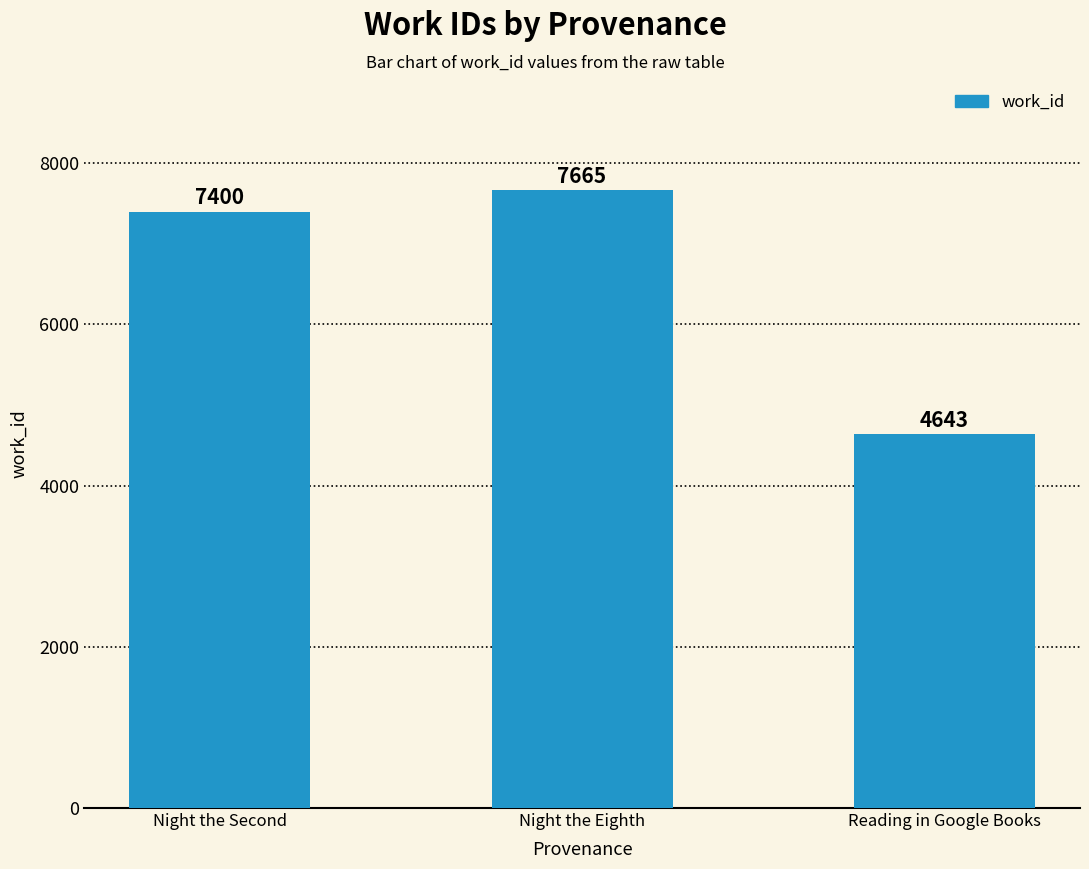

What is the label of the 1st bar from the left?

Night the Second